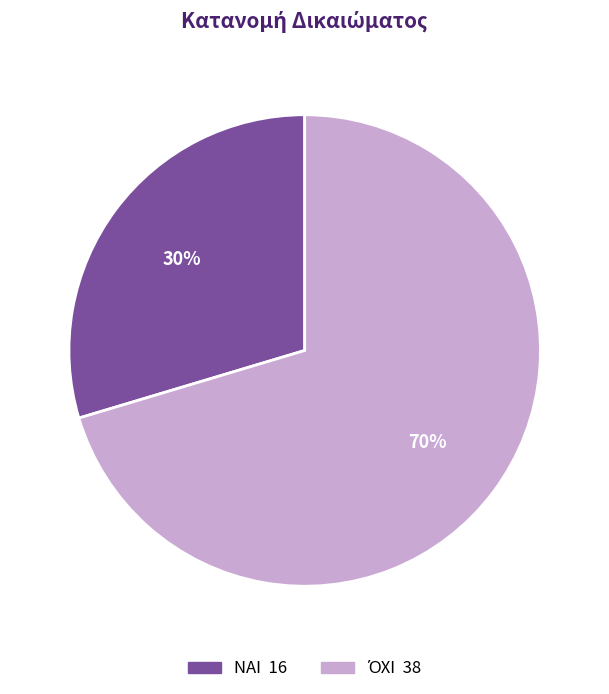

The ΝΑΙ slice represents 20% of the pie. True or false?

False